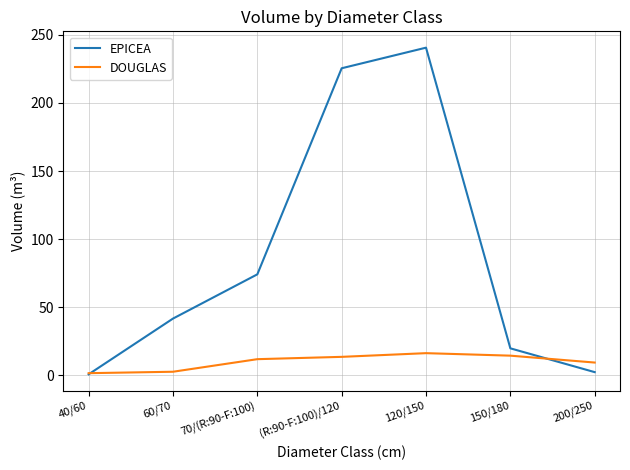

List the series in order of their peak value, highest first.

EPICEA, DOUGLAS